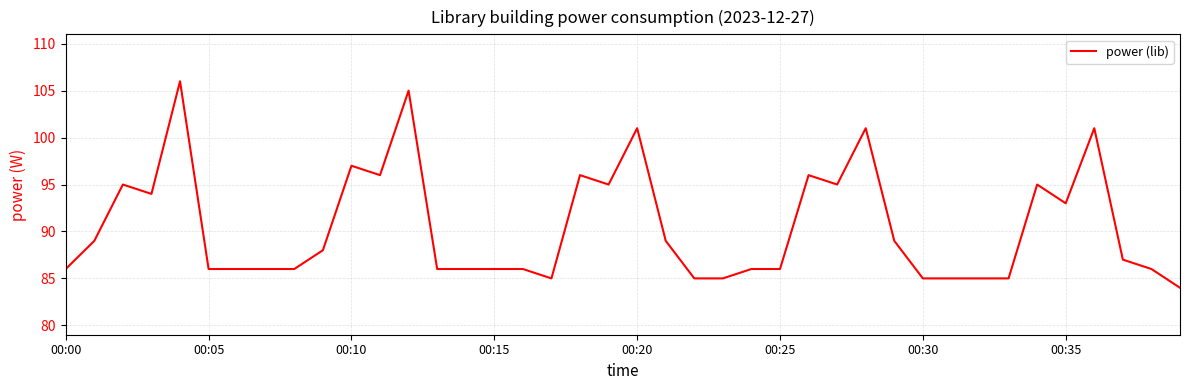

What is the difference between the maximum and minimum values?

22